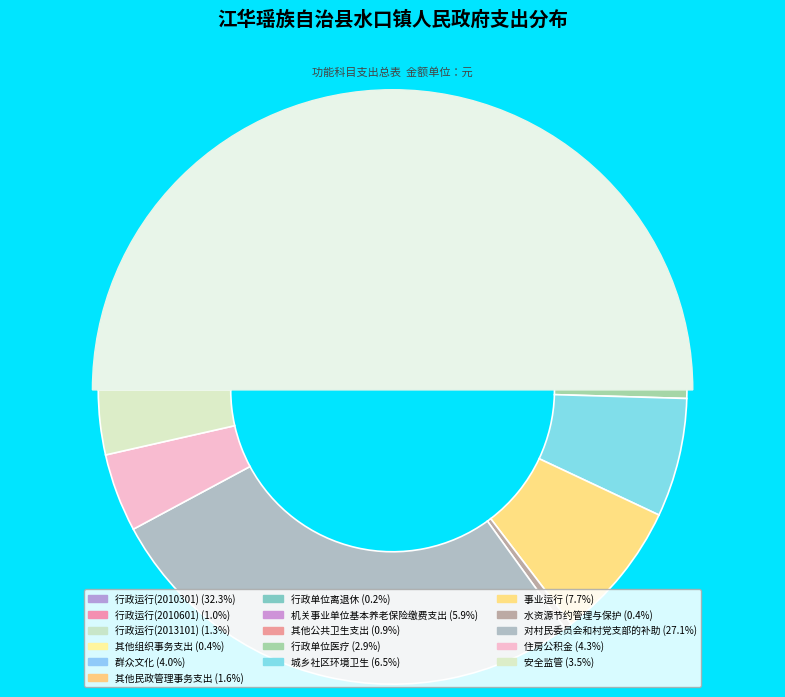

To the nearest percent, what percentage of the pie is 对村民委员会和村党支部的补助?

27%